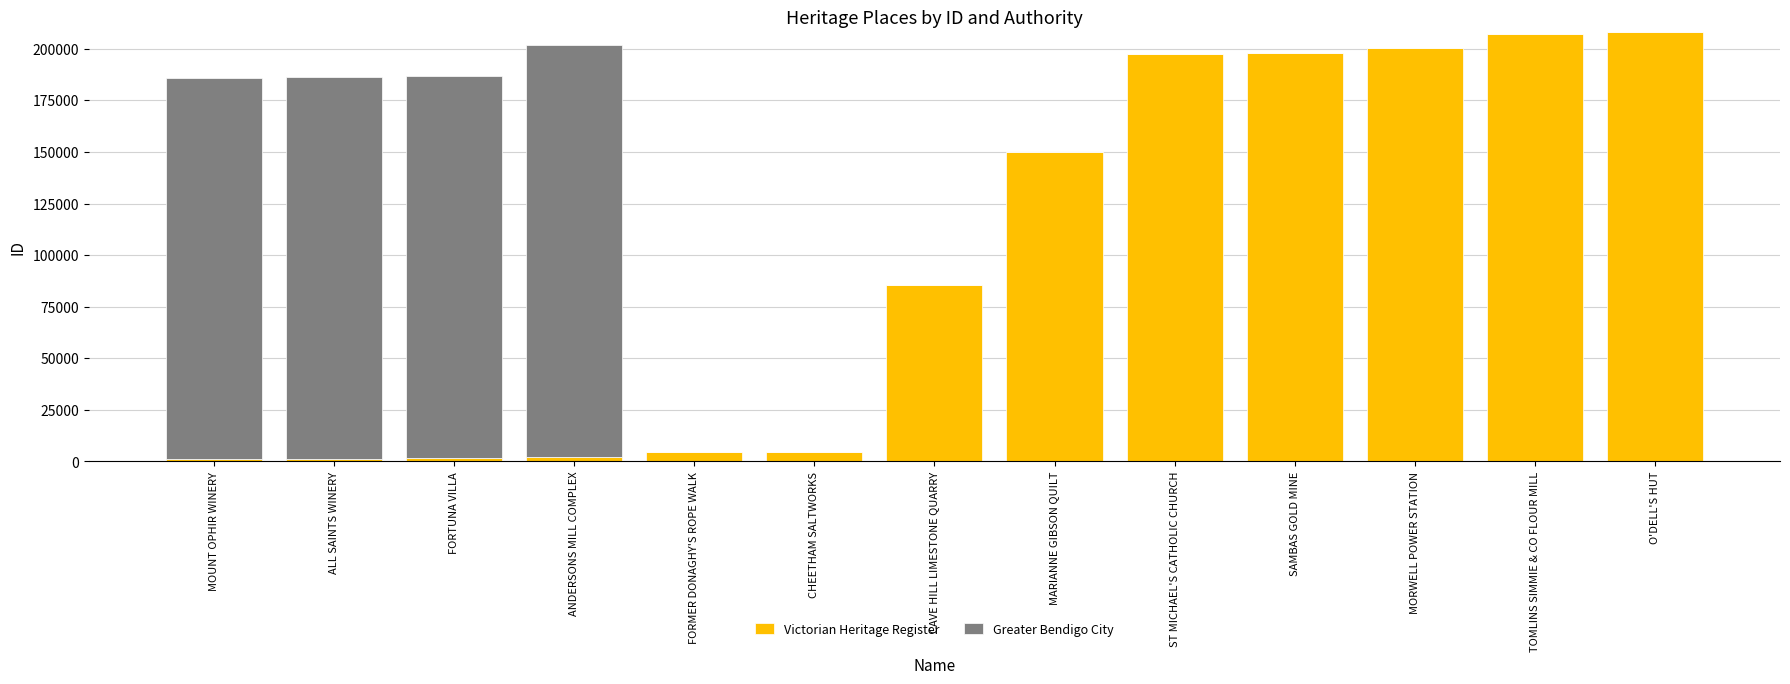

The value of Victorian Heritage Register at SAMBAS GOLD MINE is 290760. True or false?

False